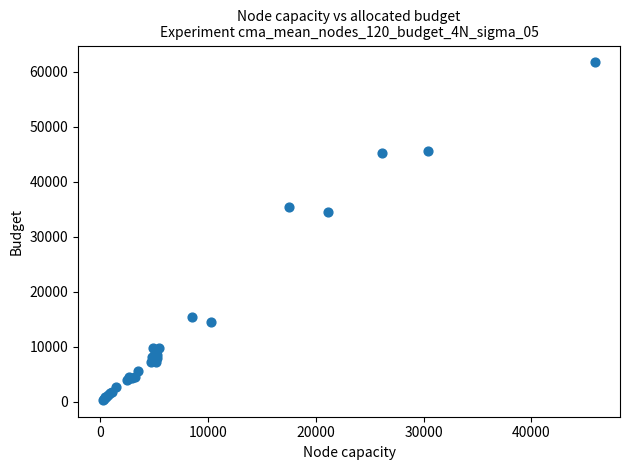

What Y value in the scatter plot is closest to 30989?

34463.6